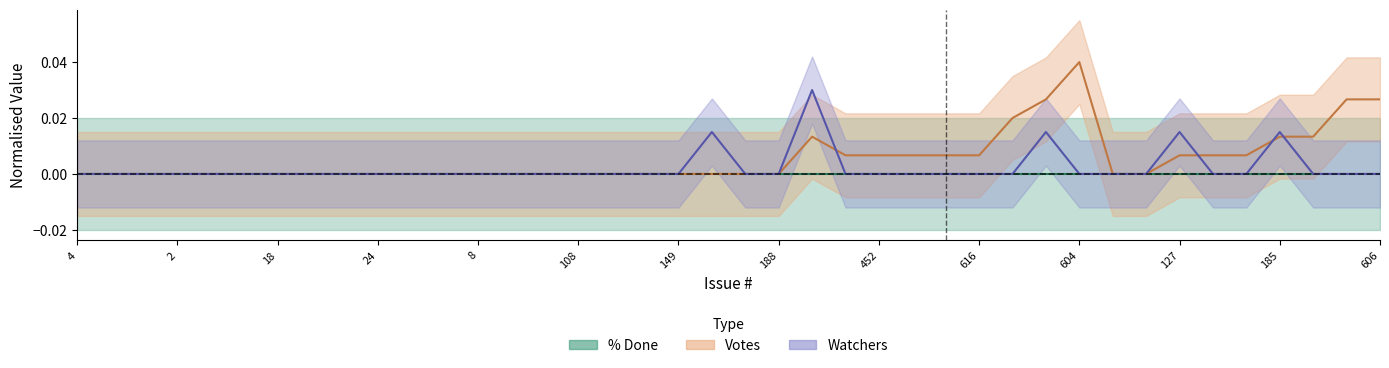

What is the label of the 6th point from the left?

6